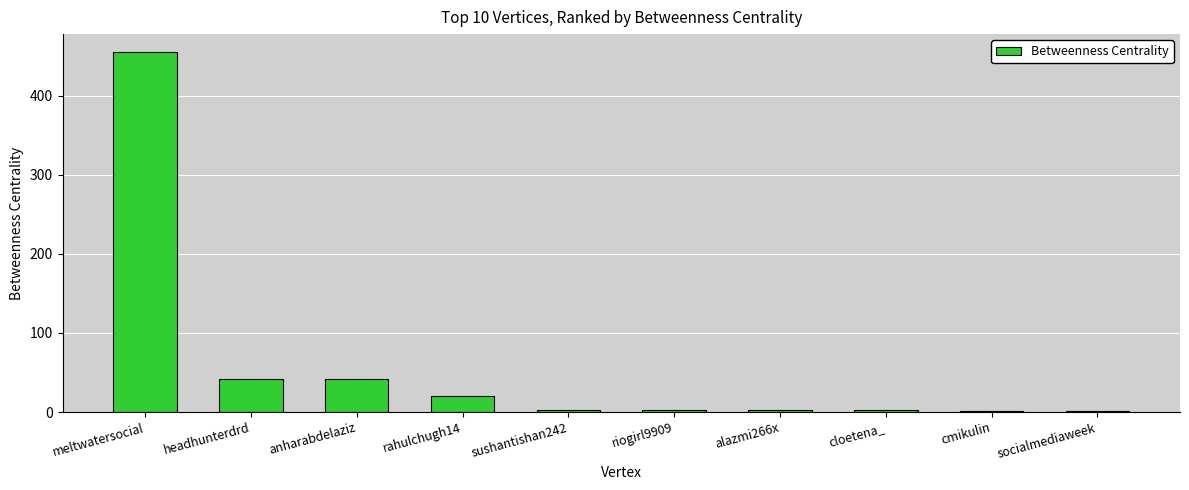

The chart shows a value of 20 at rahulchugh14. True or false?

True